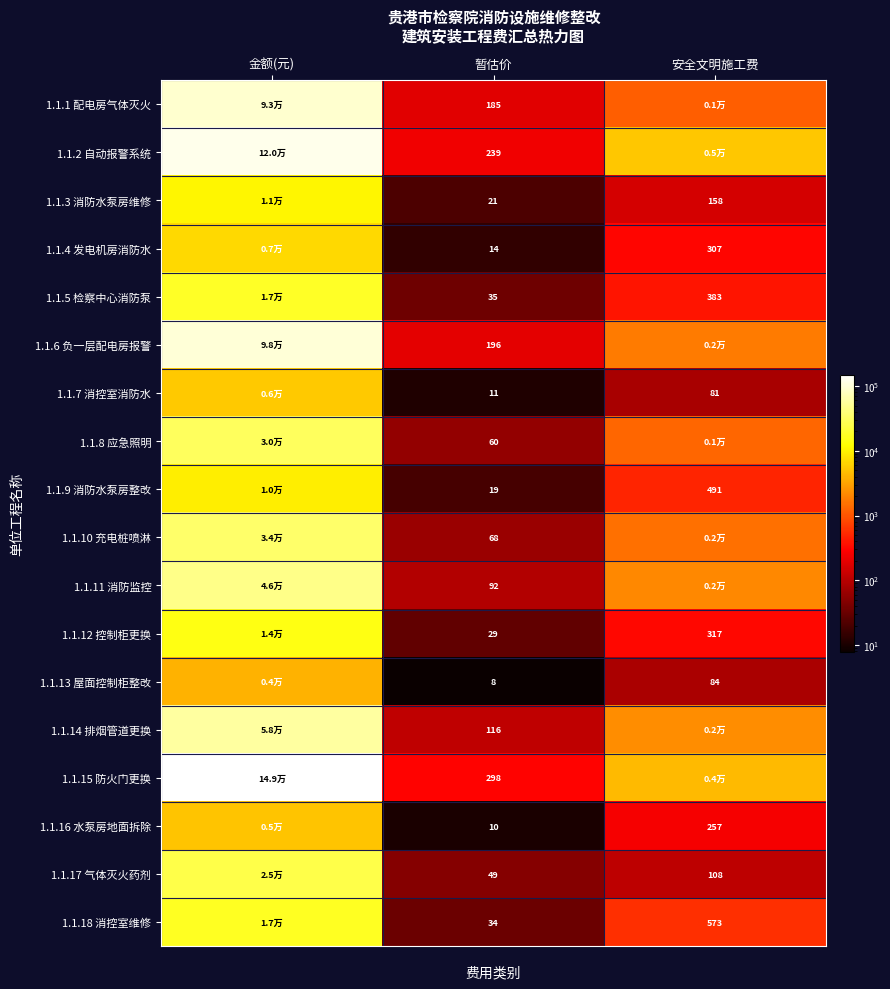

Between 暂估价 and 安全文明施工费, which series saw the biggest shift?

1.1.2 自动报警系统